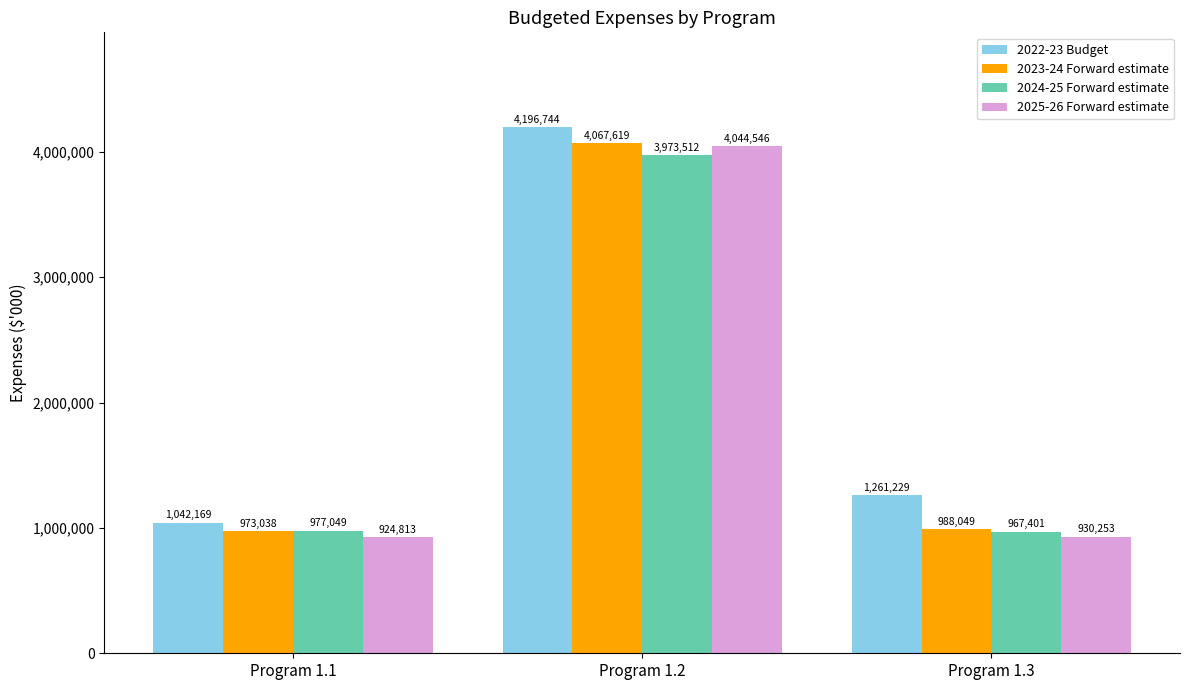

Are the bars grouped side by side (vs. stacked)?

Yes